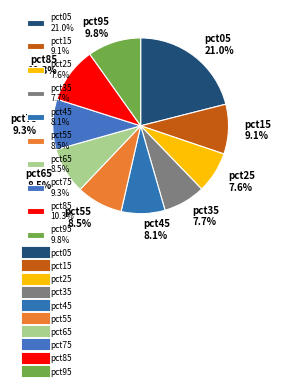

How many slices are in this pie chart?

10